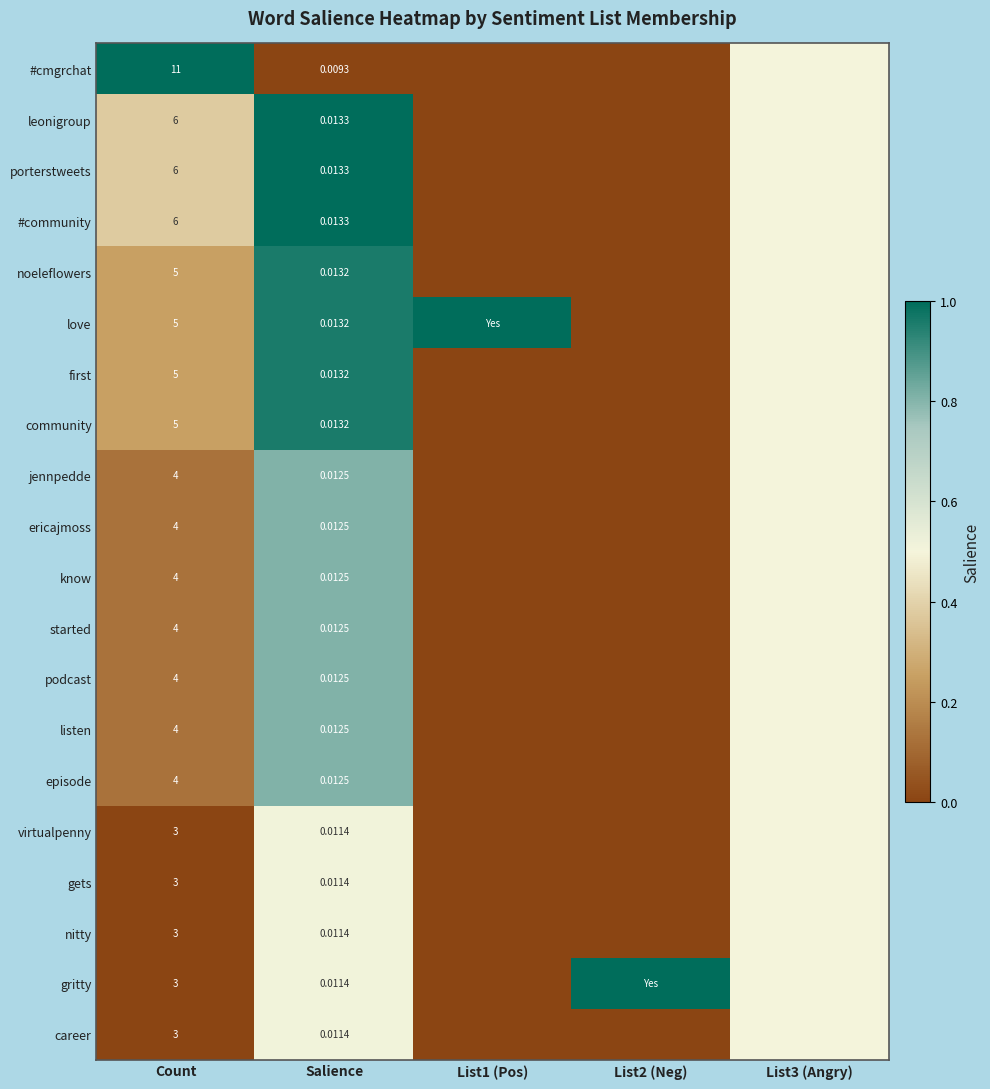

Which has a higher value, List3 (Angry) or List2 (Neg)?

List3 (Angry)